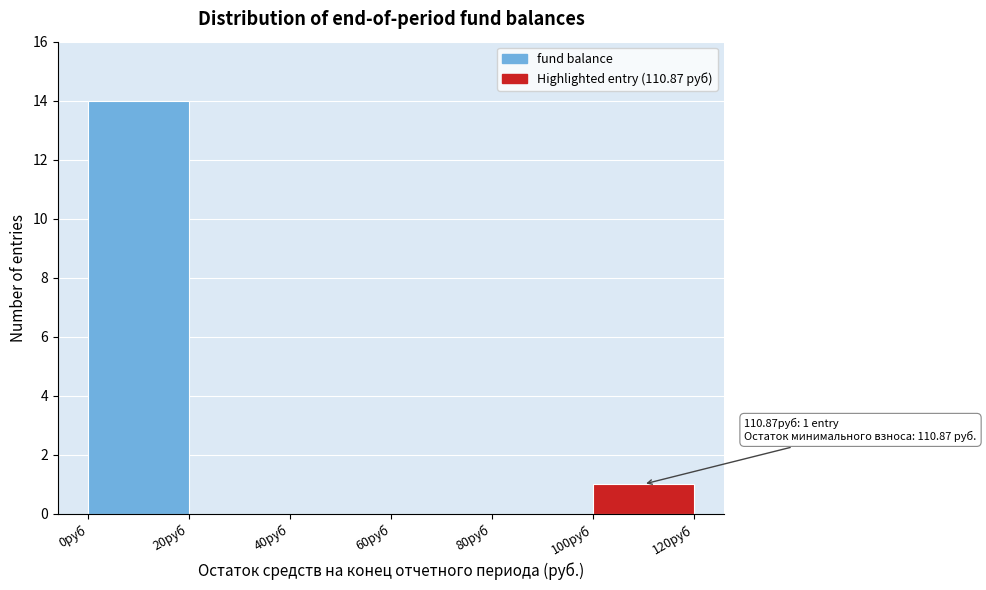

Which range on the x-axis has the tallest bar?

0 to 20